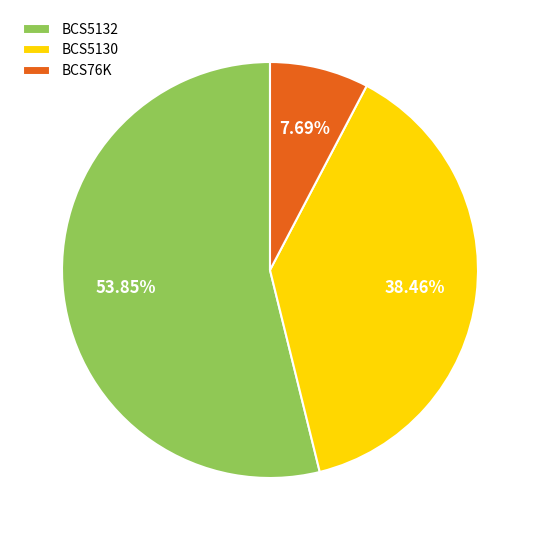

Approximately how many times larger is the value at BCS76K compared to BCS5132?

0.1